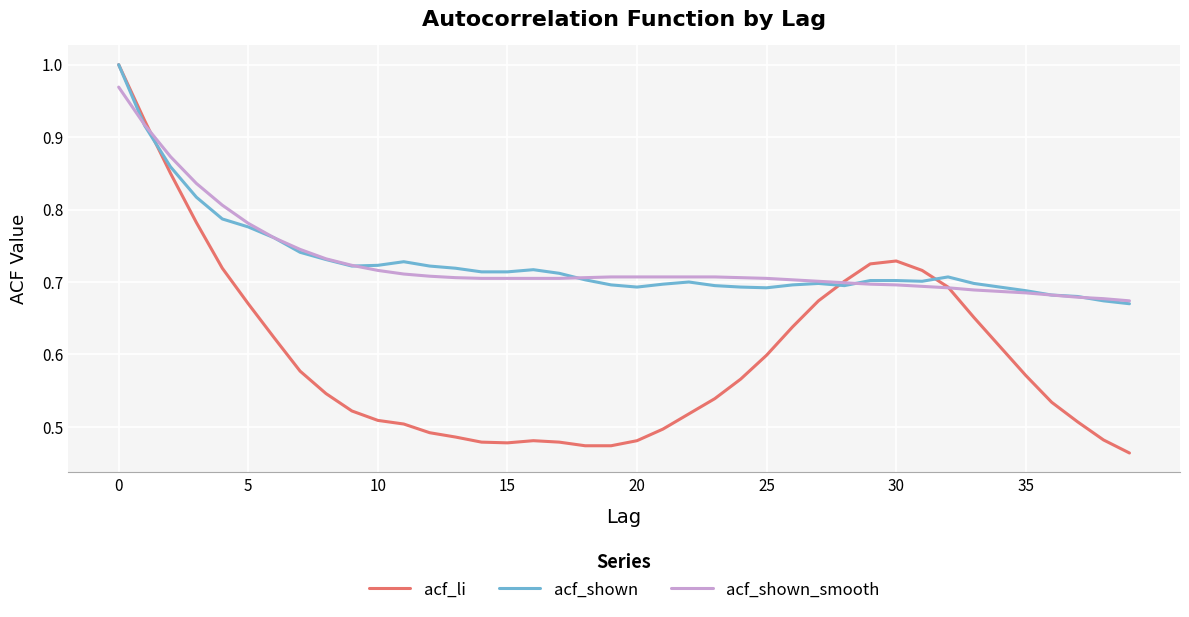

Where is the first local maximum for acf_li?

16